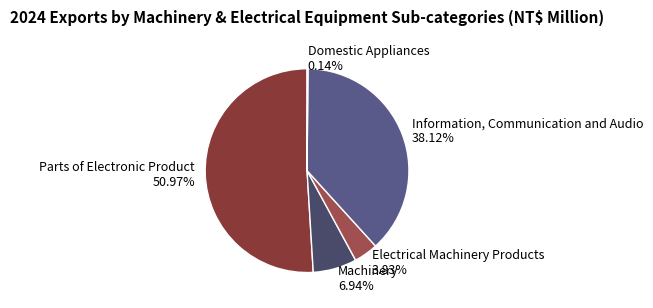

Approximately how many times larger is the value at Electrical Machinery Products 3.83% compared to Machinery 6.94%?

0.6